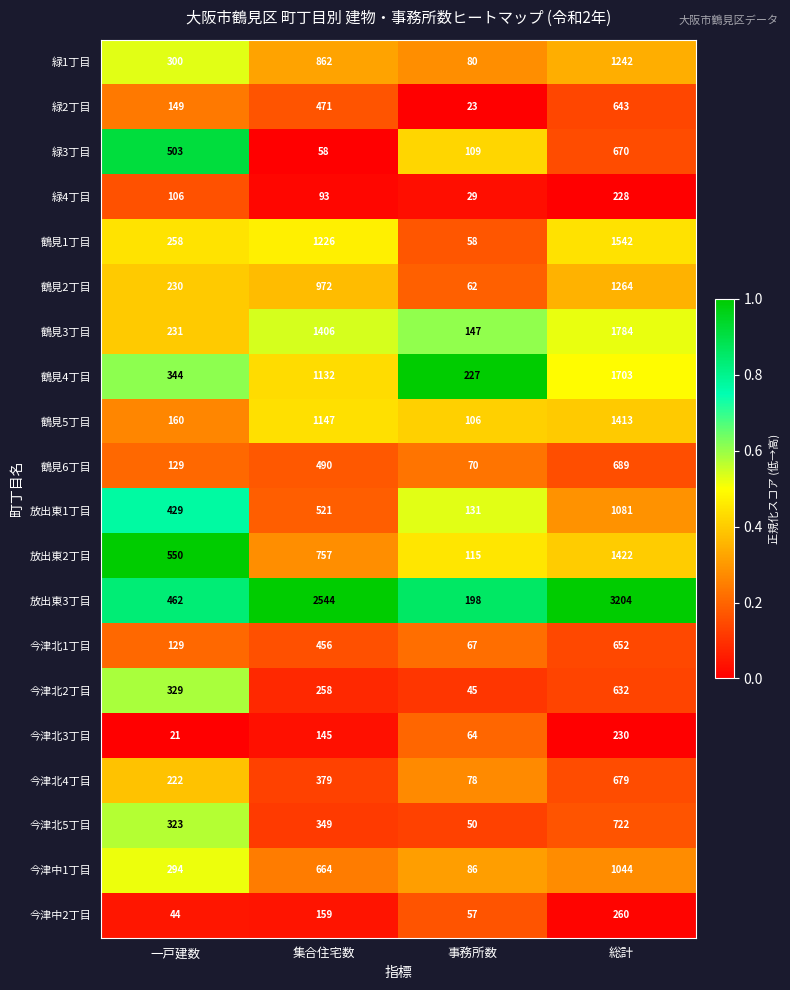

Rank the categories by 今津中2丁目 value from lowest to highest.

一戸建数, 事務所数, 集合住宅数, 総計